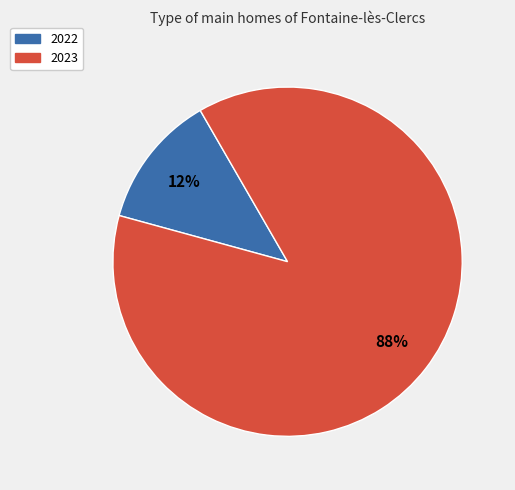

Is the sum of 2023 and 2022 greater than half?

Yes